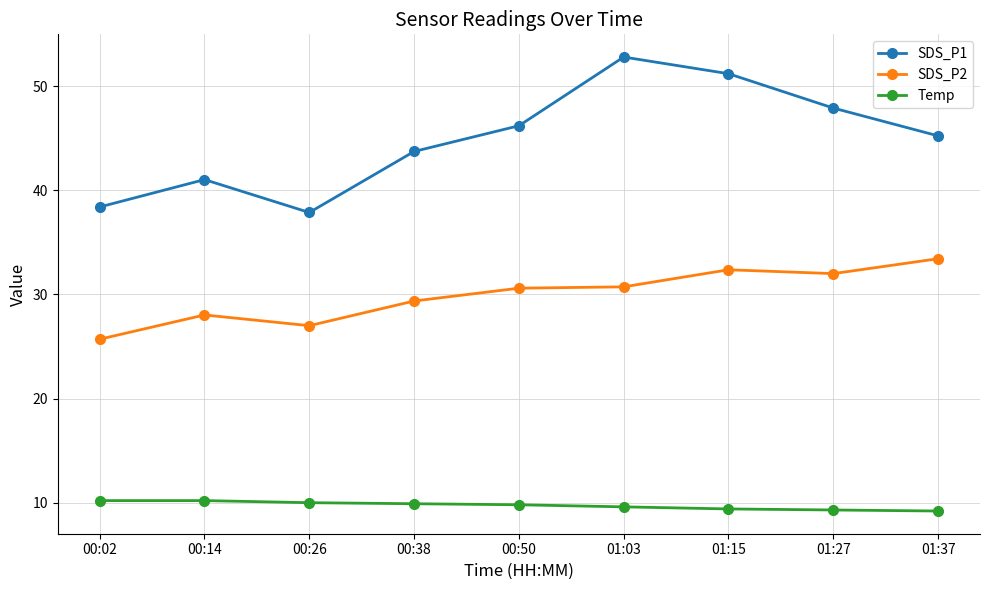

True or false: SDS_P1 and SDS_P2 cross at least once.

False